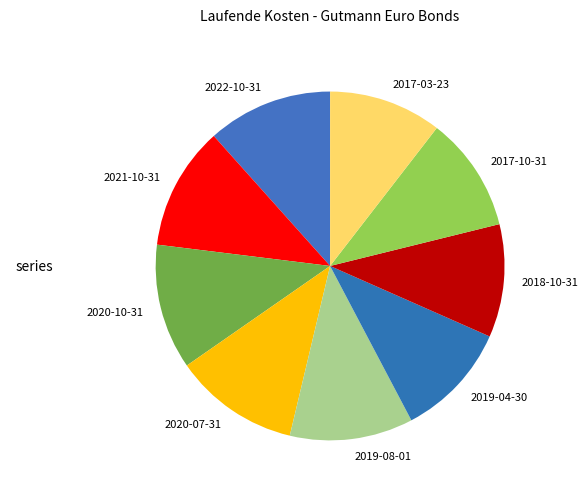

The 2022-10-31 slice represents 23% of the pie. True or false?

False